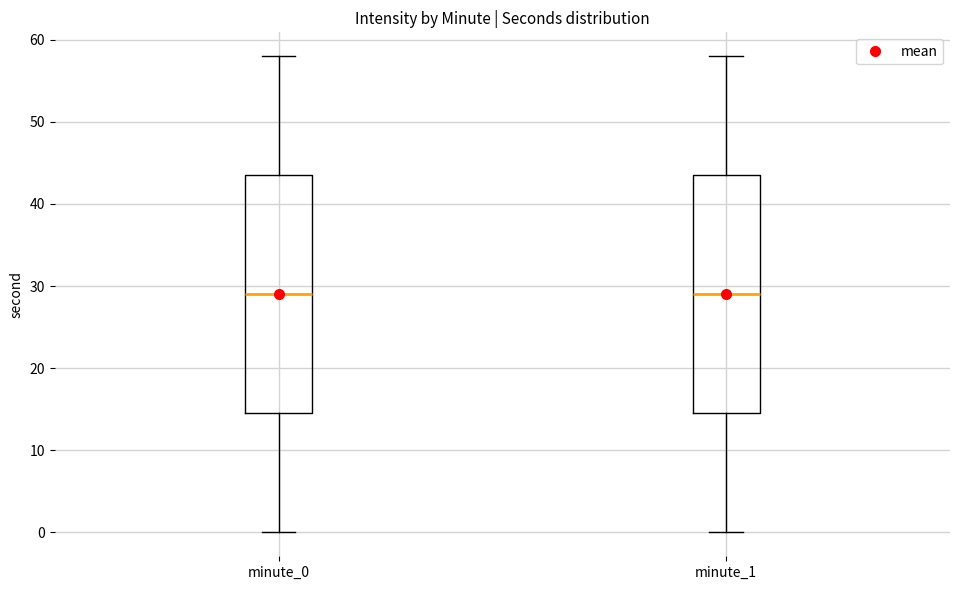

Where does the upper whisker of the box for minute_0 end on the y-axis? The values are not printed on the chart, so give them approximately, as read against the axis.

58